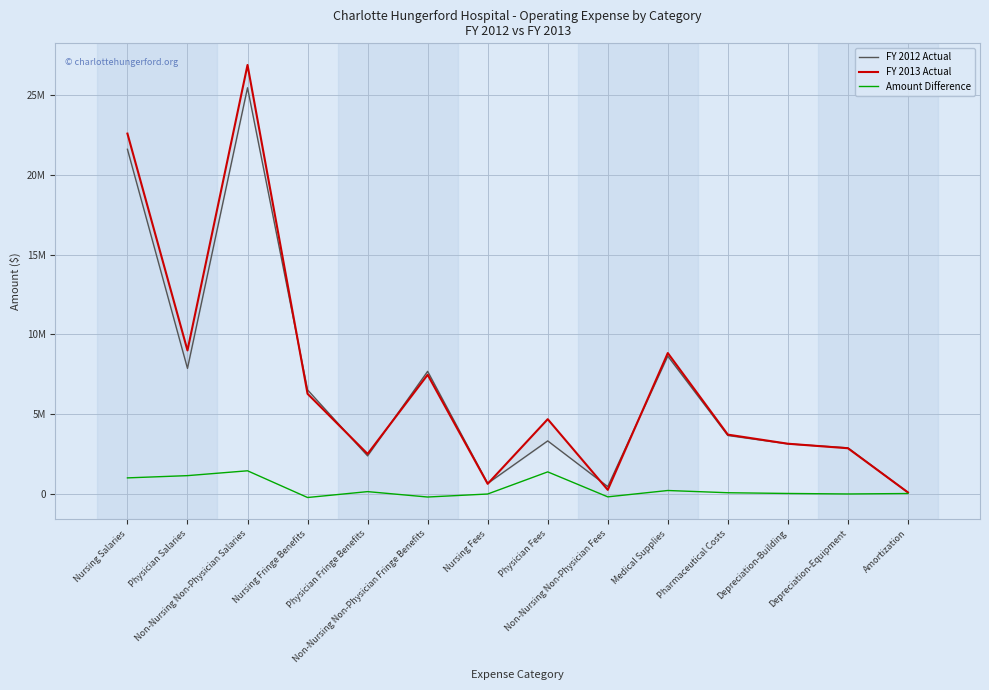

Read the Amount Difference value at Physician Fees.

1363085